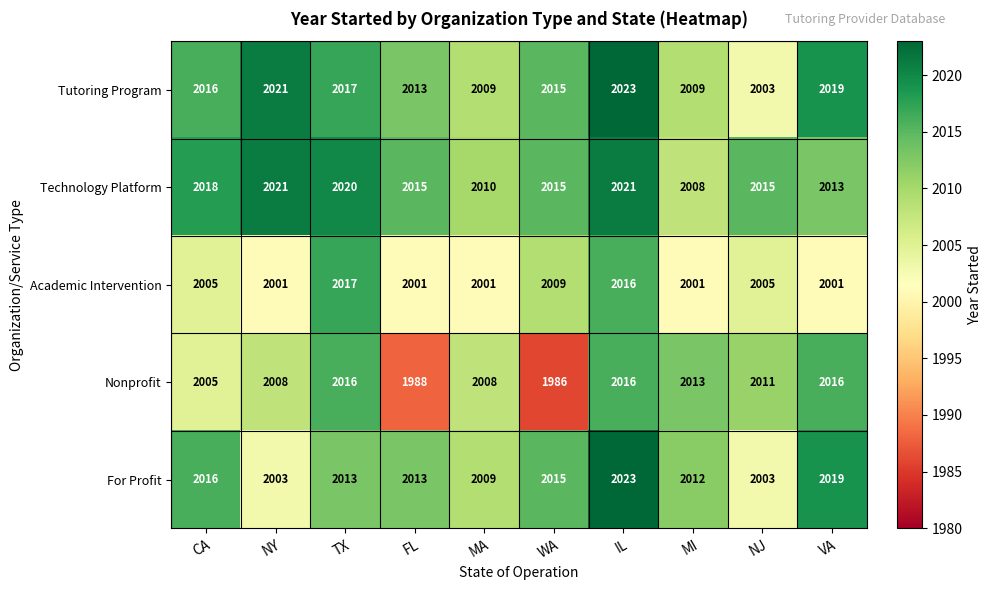

True or false: Tutoring Program has a value of 1375 at CA.

False